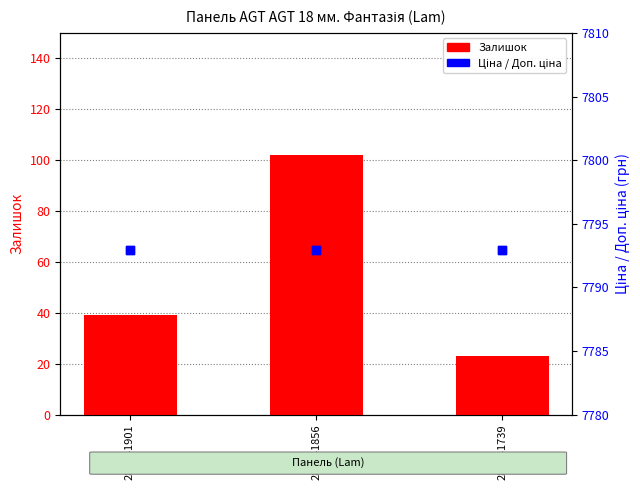

At how many categories does at least one series exceed 7050?

3